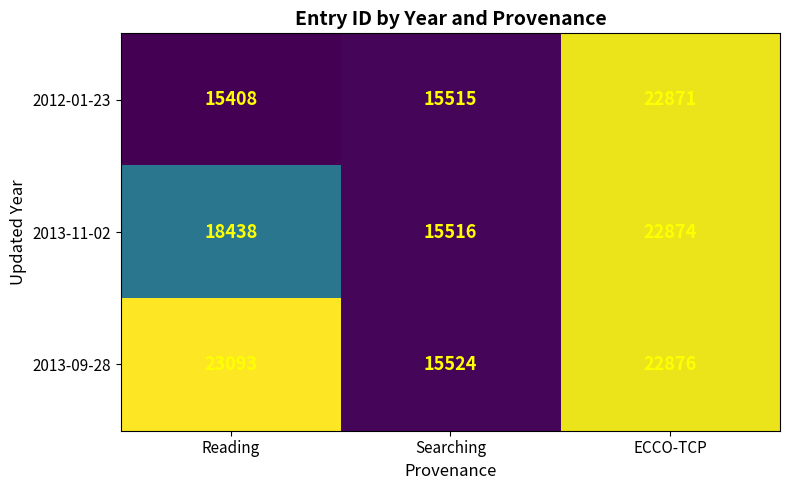

At which category is the sum across all series the highest?

ECCO-TCP